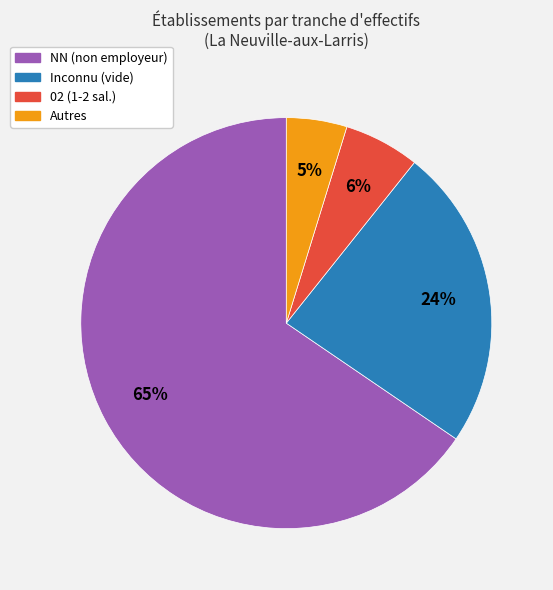

Does any single category account for the majority?

Yes